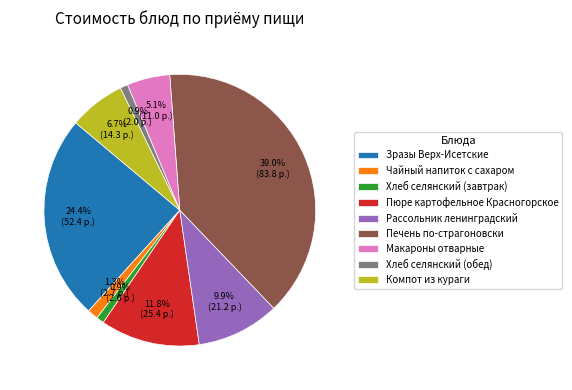

To the nearest percent, what percentage of the pie is Зразы Верх-Исетские?

24%